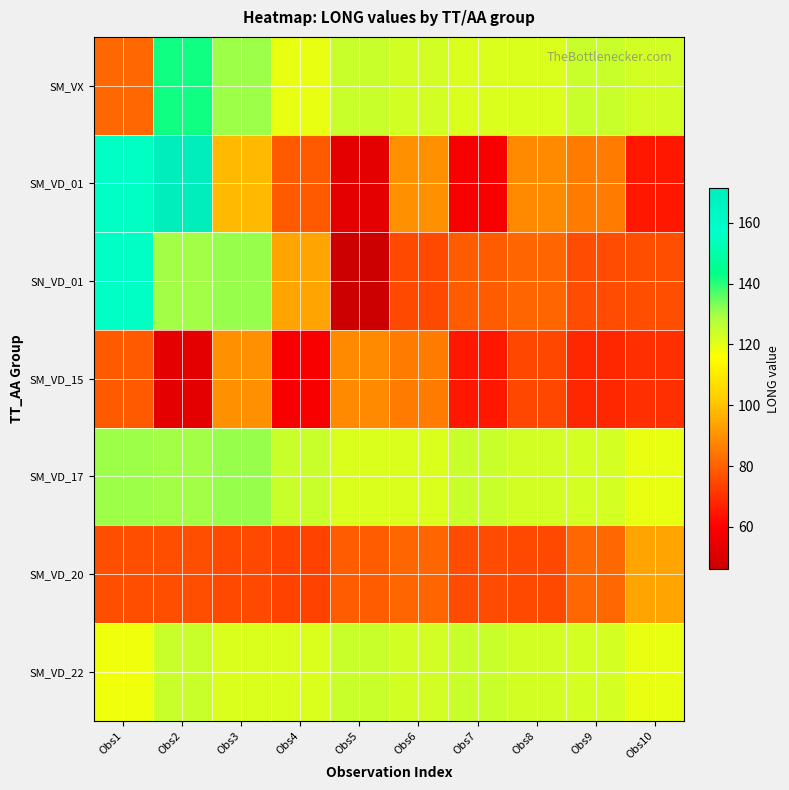

Reading right to left, what are all the values shown in this chart?

SM_VX: Obs10=123.2	Obs9=124.7	Obs8=121.7	Obs7=121.9	Obs6=123.3	Obs5=124.5	Obs4=119.1	Obs3=130.5	Obs2=142.2	Obs1=81.5
SM_VD_01: Obs10=64.9	Obs9=85.6	Obs8=88.2	Obs7=58.6	Obs6=89.7	Obs5=53.1	Obs4=78.5	Obs3=98.2	Obs2=171.3	Obs1=155.2
SN_VD_01: Obs10=76.3	Obs9=75.8	Obs8=81.1	Obs7=79.1	Obs6=75.4	Obs5=46.1	Obs4=94.0	Obs3=131.1	Obs2=130.0	Obs1=155.2
SM_VD_15: Obs10=69.6	Obs9=68.4	Obs8=74.8	Obs7=64.9	Obs6=85.6	Obs5=88.2	Obs4=58.6	Obs3=89.7	Obs2=53.1	Obs1=78.5
SM_VD_17: Obs10=119.1	Obs9=122.4	Obs8=123.2	Obs7=124.7	Obs6=121.7	Obs5=121.9	Obs4=124.5	Obs3=131.1	Obs2=130.0	Obs1=130.5
SM_VD_20: Obs10=94.0	Obs9=81.4	Obs8=75.4	Obs7=75.8	Obs6=81.1	Obs5=79.1	Obs4=73.7	Obs3=75.3	Obs2=76.3	Obs1=76.3
SM_VD_22: Obs10=119.1	Obs9=122.4	Obs8=123.3	Obs7=124.7	Obs6=123.2	Obs5=124.7	Obs4=121.7	Obs3=121.9	Obs2=124.5	Obs1=118.2